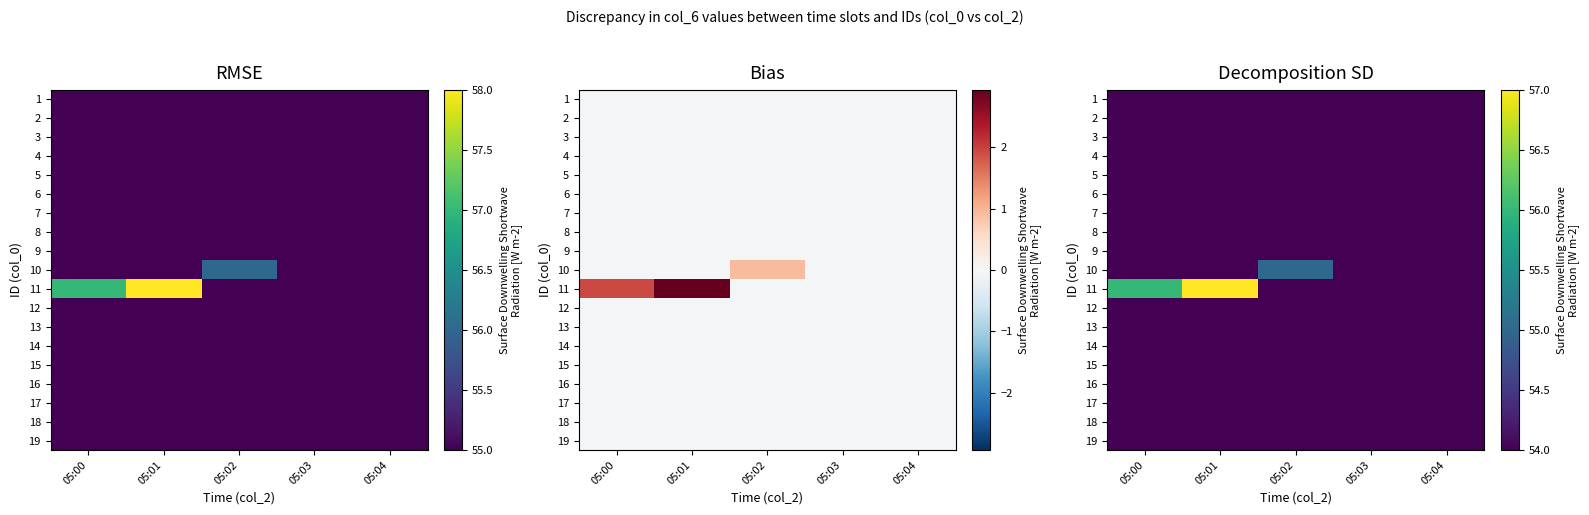

What is the total value across all series at 05:03?

1026